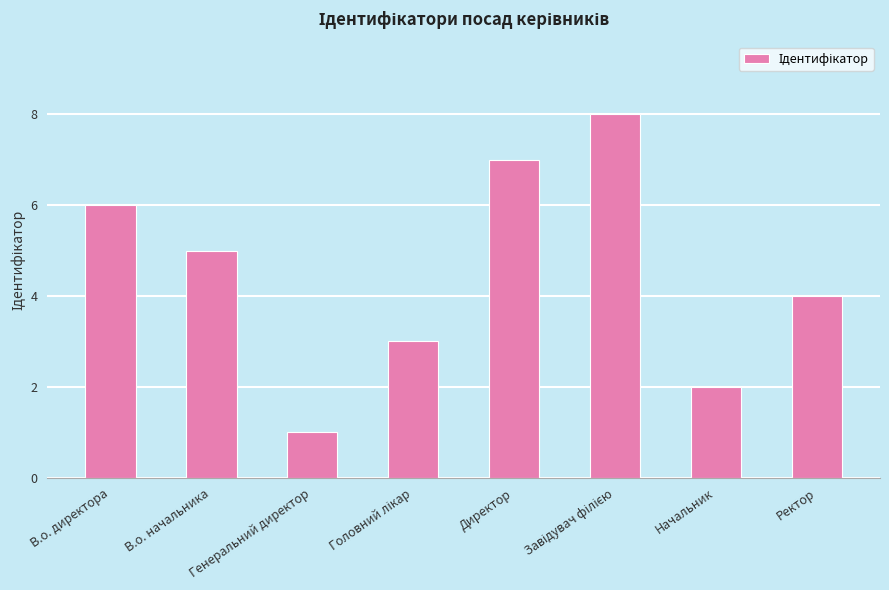

Are the bars horizontal?

No